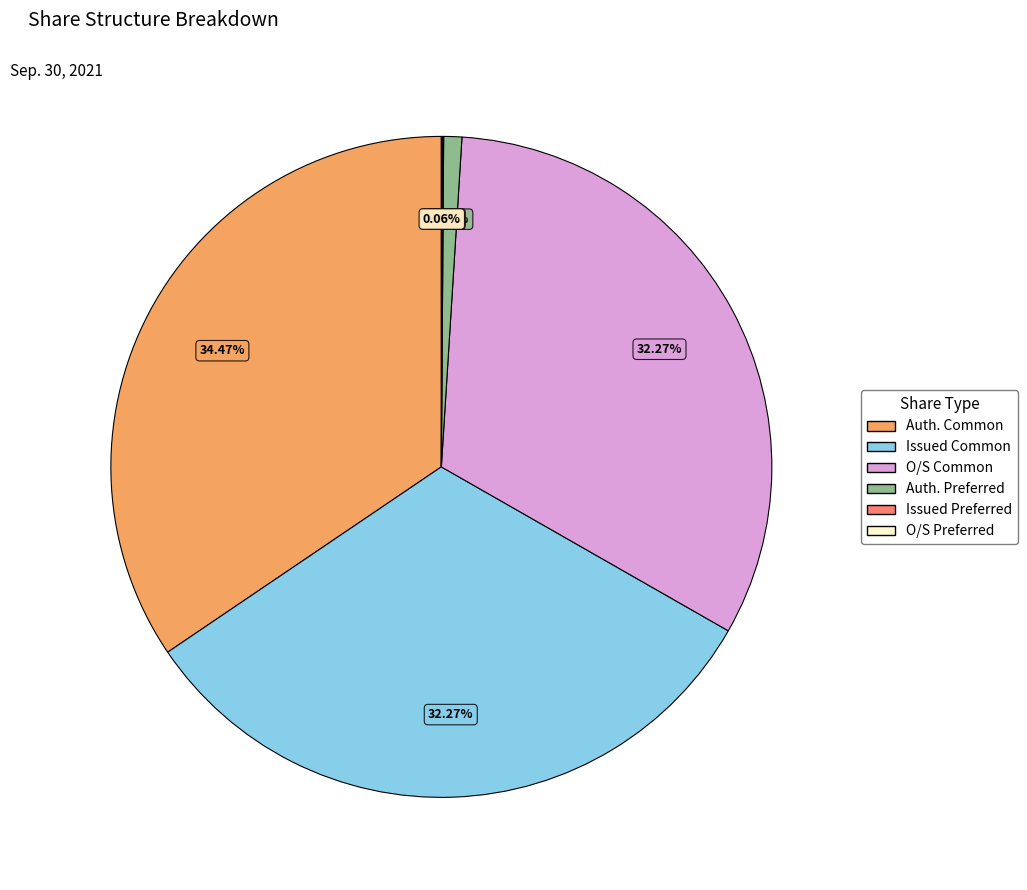

Is there a majority slice in this chart?

No